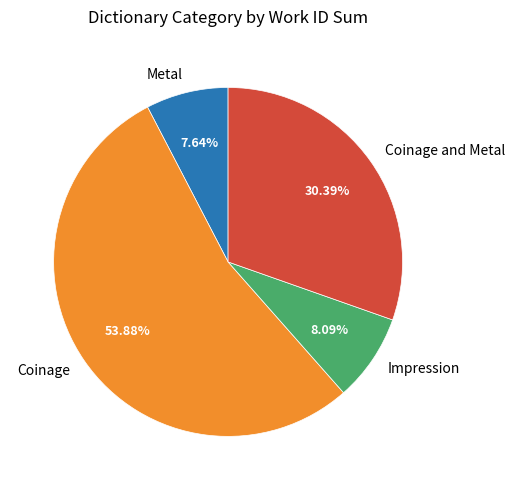

How many slices are in this pie chart?

4